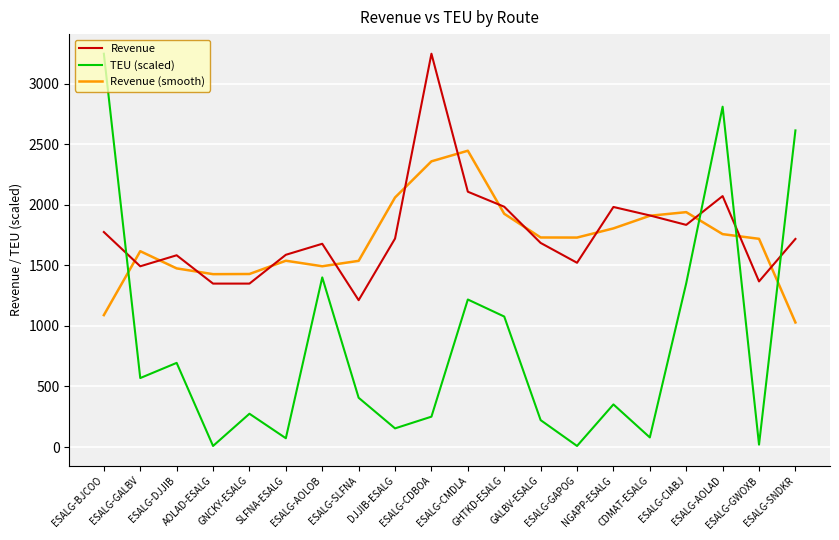

Is this an area chart (filled region under the line)?

No